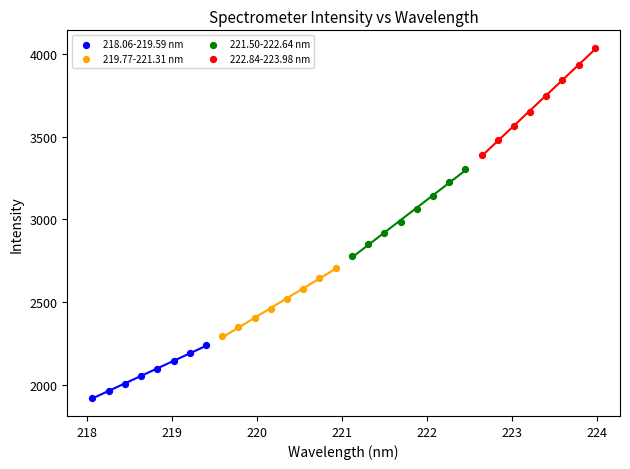

Which series has the largest Y range (max minus min)?

222.84-223.98 nm